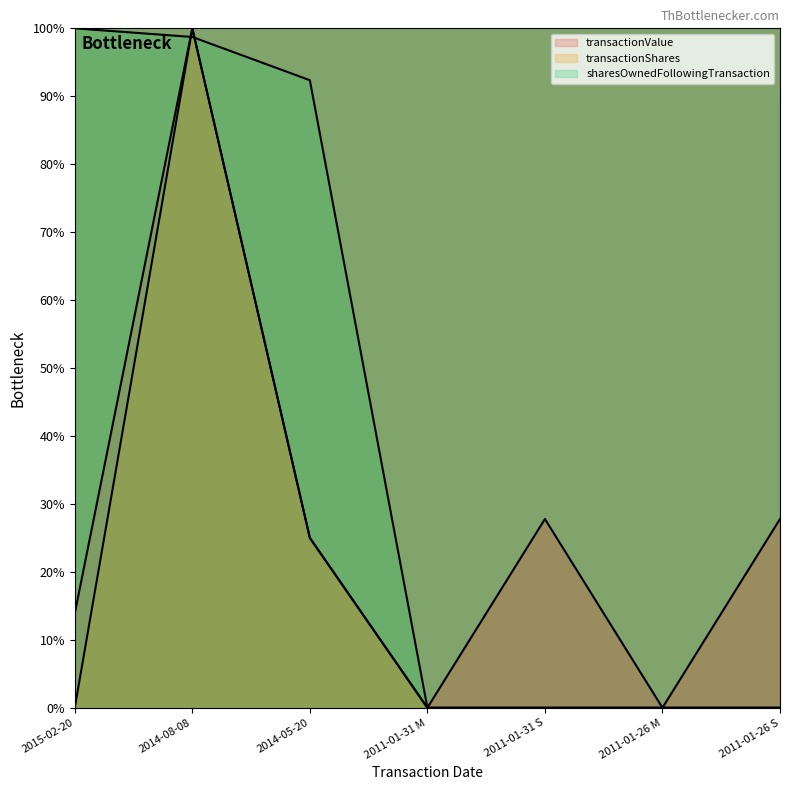

Which has a higher value, 2015-02-20 or 2011-01-26 M?

2015-02-20